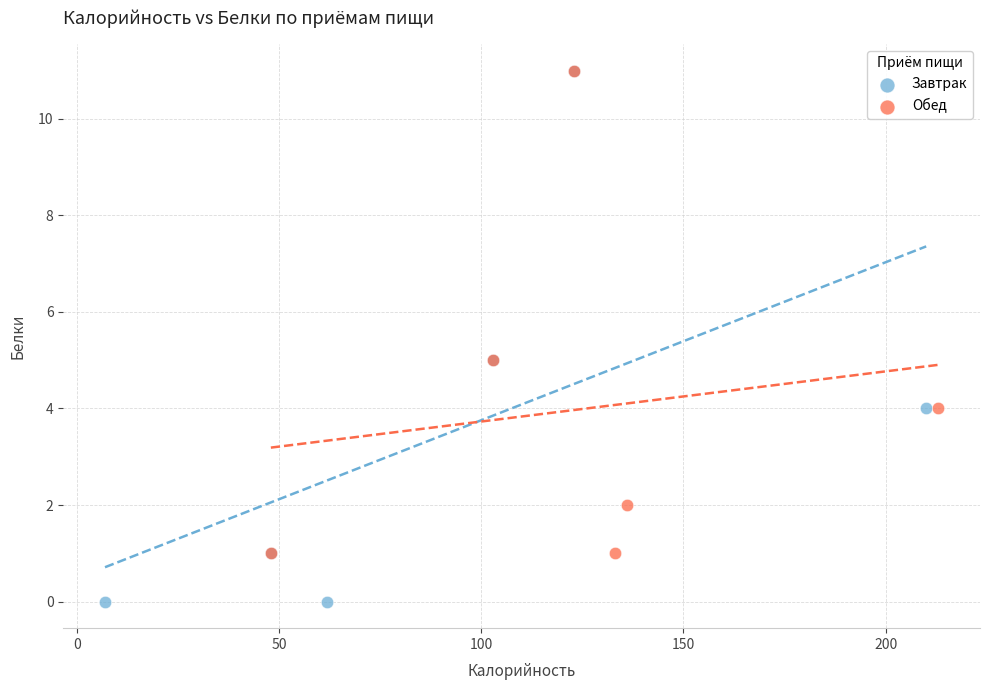

Which series reaches the minimum Y coordinate?

Завтрак